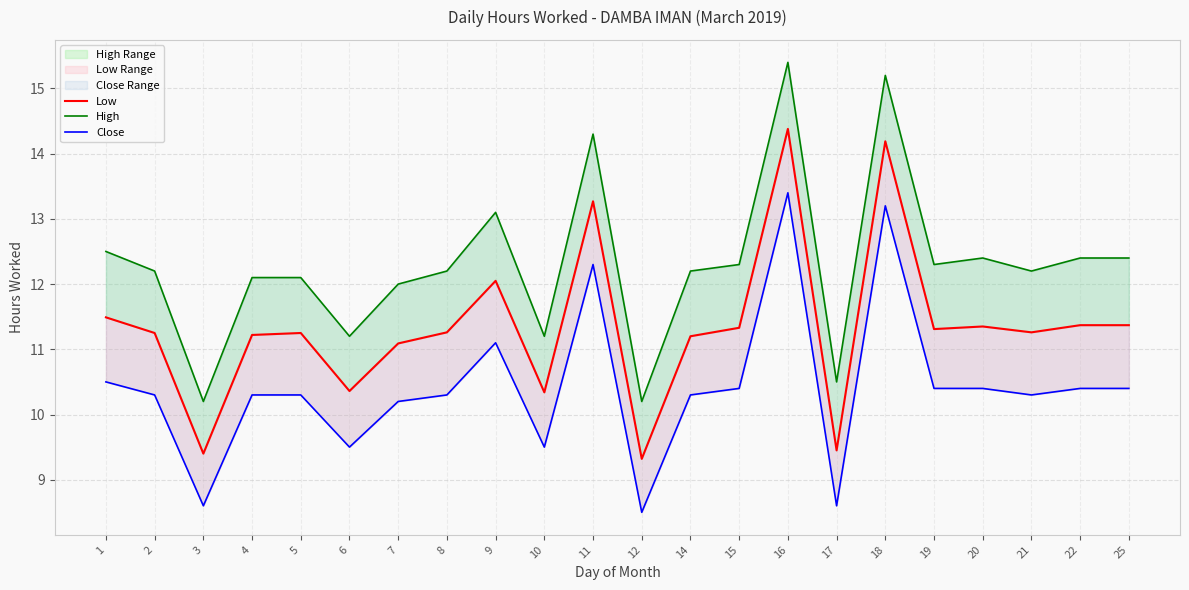

Reading left to right, list all the values displayed in this chart.

Low: 1=11.5	2=11.2	3=9.4	4=11.2	5=11.2	6=10.4	7=11.1	8=11.3	9=12.1	10=10.3	11=13.3	12=9.3	14=11.2	15=11.3	16=14.4	17=9.4	18=14.2	19=11.3	20=11.3	21=11.3	22=11.4	25=11.4
High: 1=12.5	2=12.2	3=10.2	4=12.1	5=12.1	6=11.2	7=12.0	8=12.2	9=13.1	10=11.2	11=14.3	12=10.2	14=12.2	15=12.3	16=15.4	17=10.5	18=15.2	19=12.3	20=12.4	21=12.2	22=12.4	25=12.4
Close: 1=10.5	2=10.3	3=8.6	4=10.3	5=10.3	6=9.5	7=10.2	8=10.3	9=11.1	10=9.5	11=12.3	12=8.5	14=10.3	15=10.4	16=13.4	17=8.6	18=13.2	19=10.4	20=10.4	21=10.3	22=10.4	25=10.4